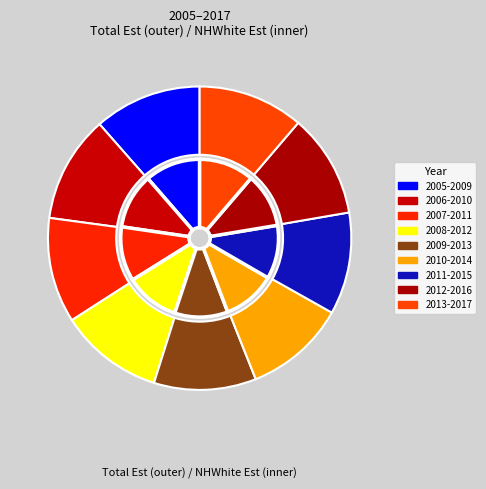

To the nearest percent, what is the combined percentage of 2011-2015 and 2007-2011?

22%